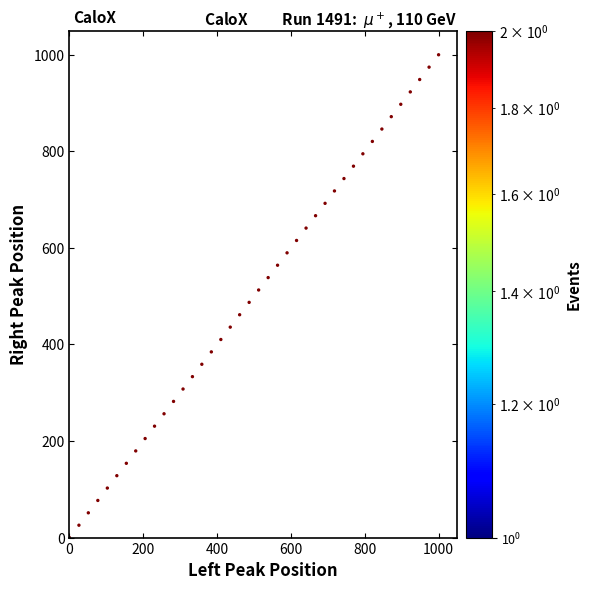

What is the range of X values (max minus min)?

1000.0